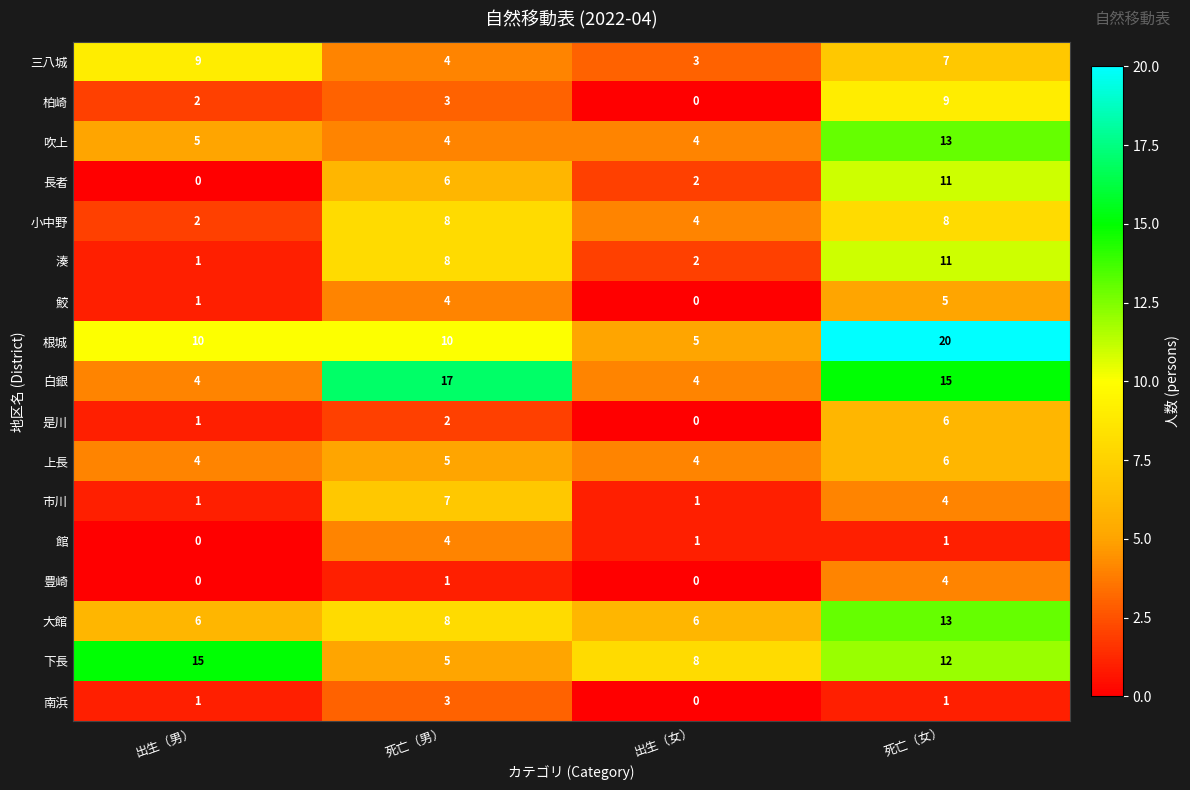

What is the approximate value of 下長 at 出生（男）, to the nearest 10?

20